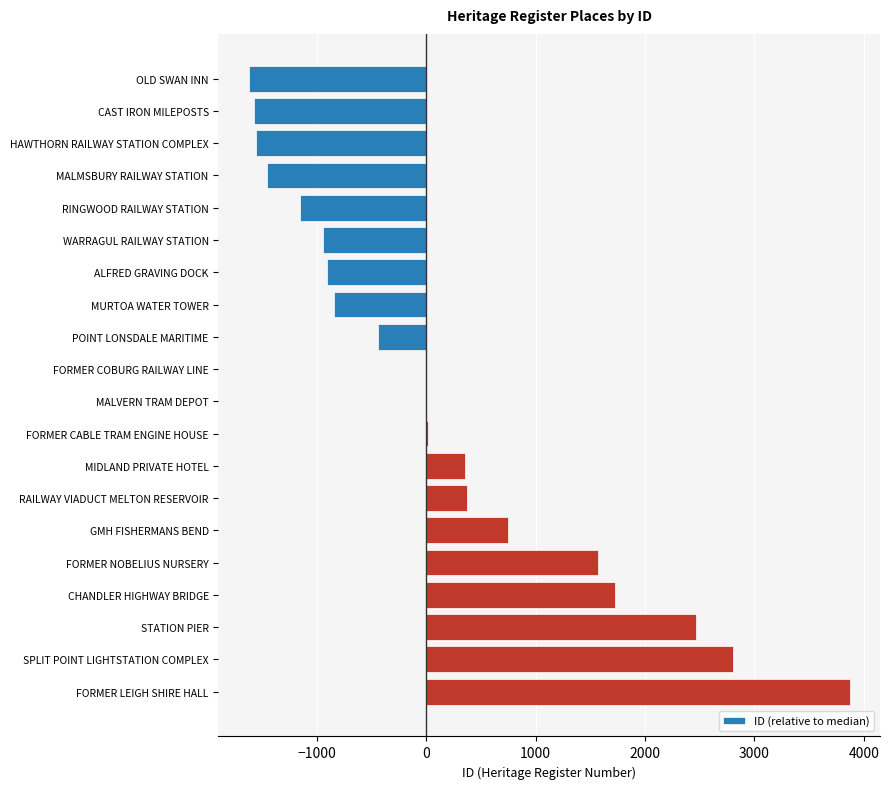

The value at CAST IRON MILEPOSTS is -2273.7. True or false?

False